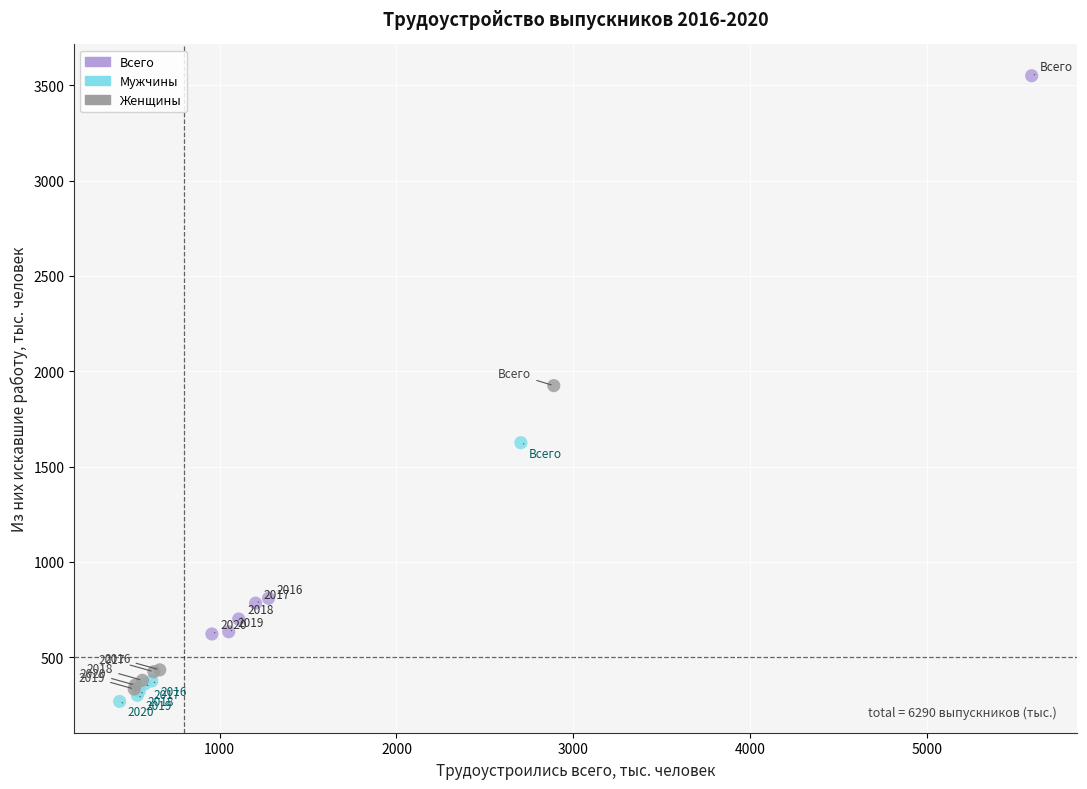

What are all the series names shown in the legend?

Всего, Мужчины, Женщины